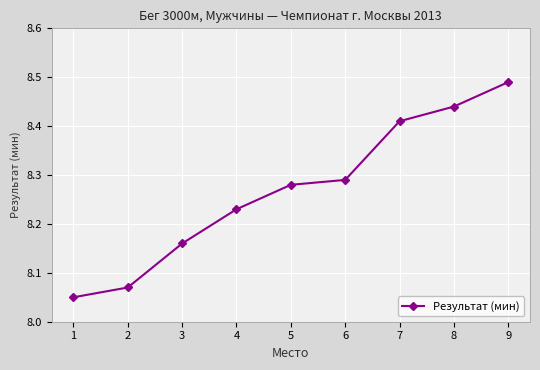

The chart shows a value of 13.6 at 3. True or false?

False